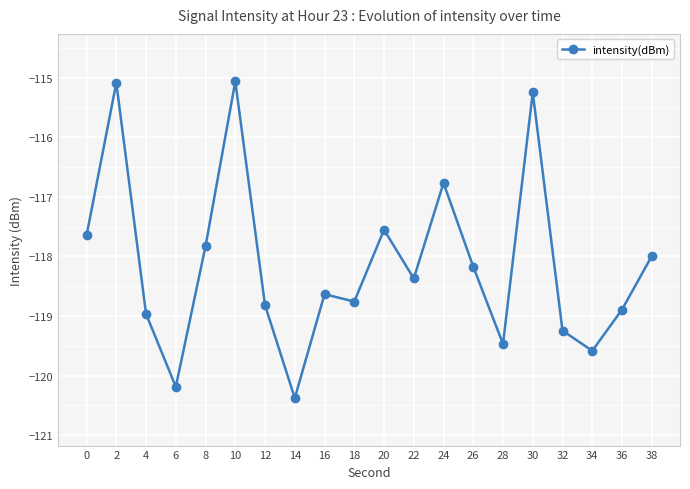

What is the value of the 8th point from the left?

-120.4